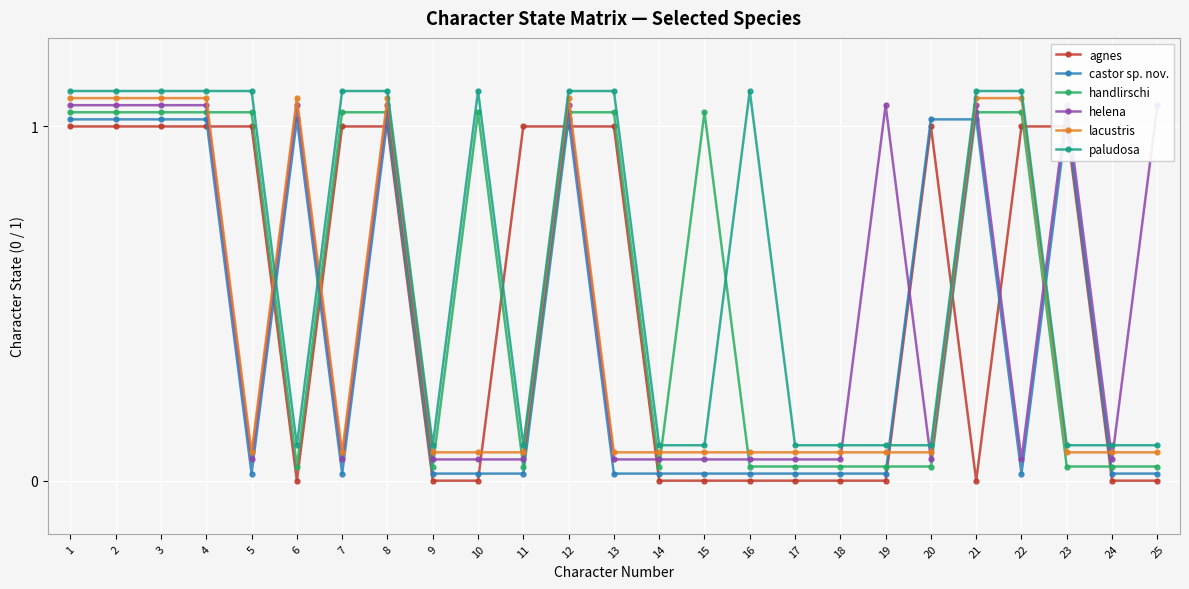

What is the difference between the maximum and minimum values in the paludosa series?

1.0